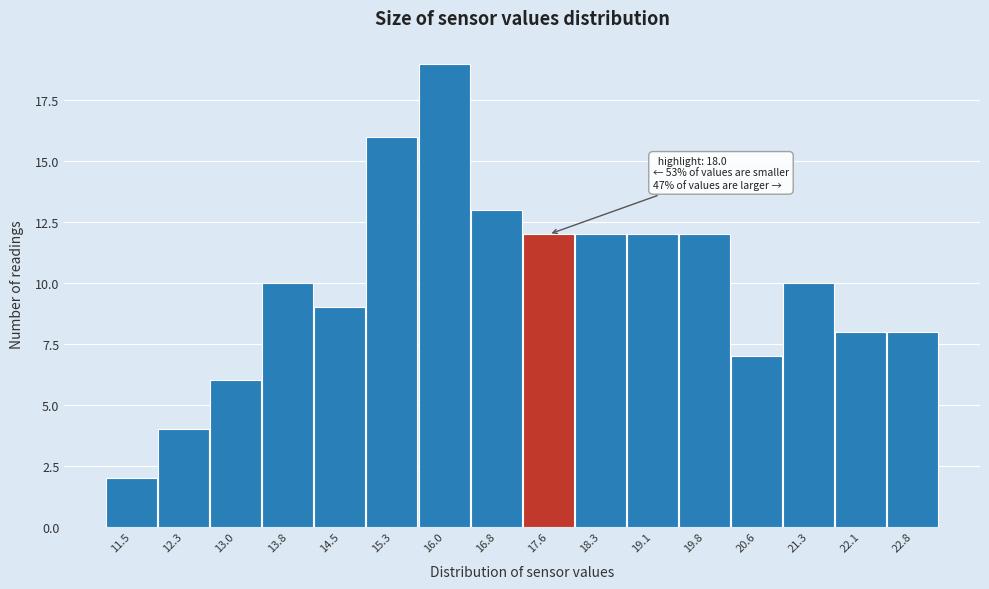

Reading left to right, list all the values displayed in this chart.

11.5=2	12.3=4	13.0=6	13.8=10	14.5=9	15.3=16	16.0=19	16.8=13	17.6=12	18.3=12	19.1=12	19.8=12	20.6=7	21.3=10	22.1=8	22.8=8